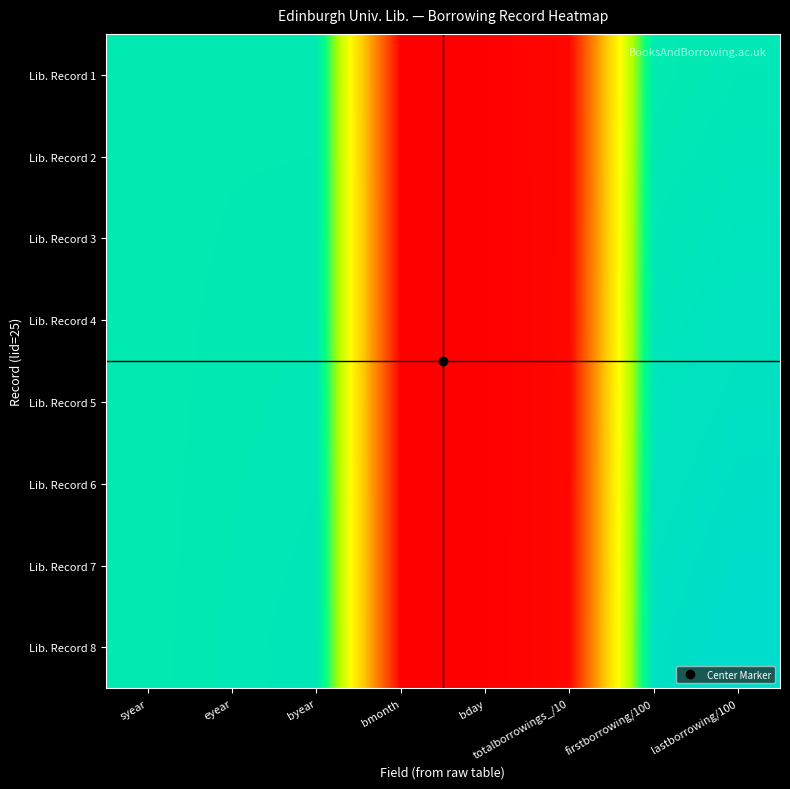

What is the greatest value displayed?

1.0